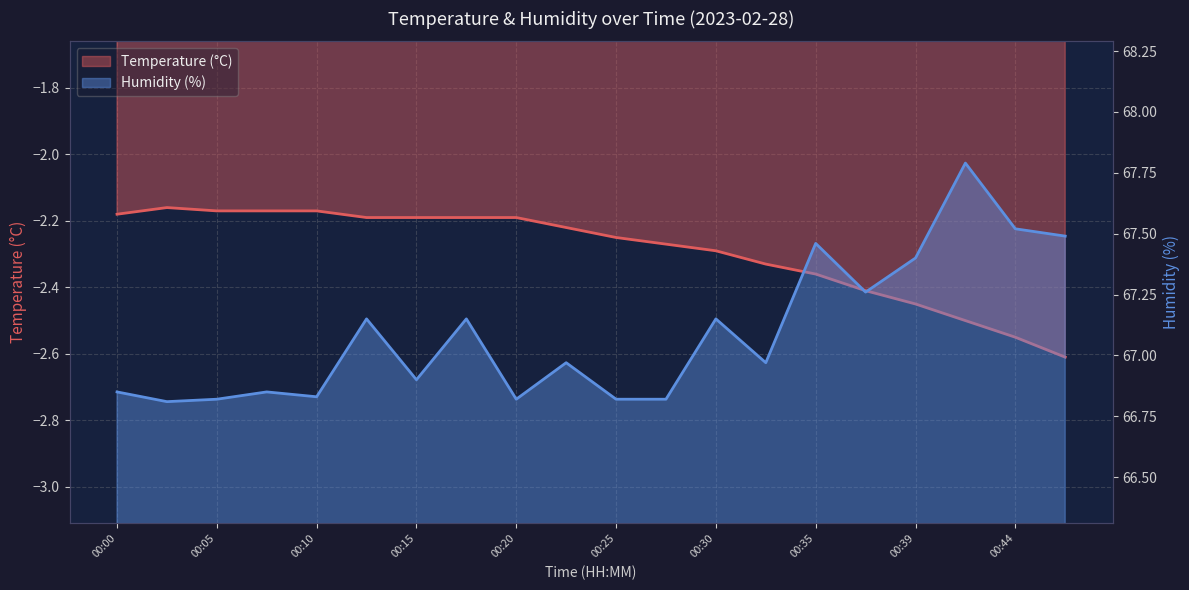

What is the minimum value shown in the chart?

-2.6